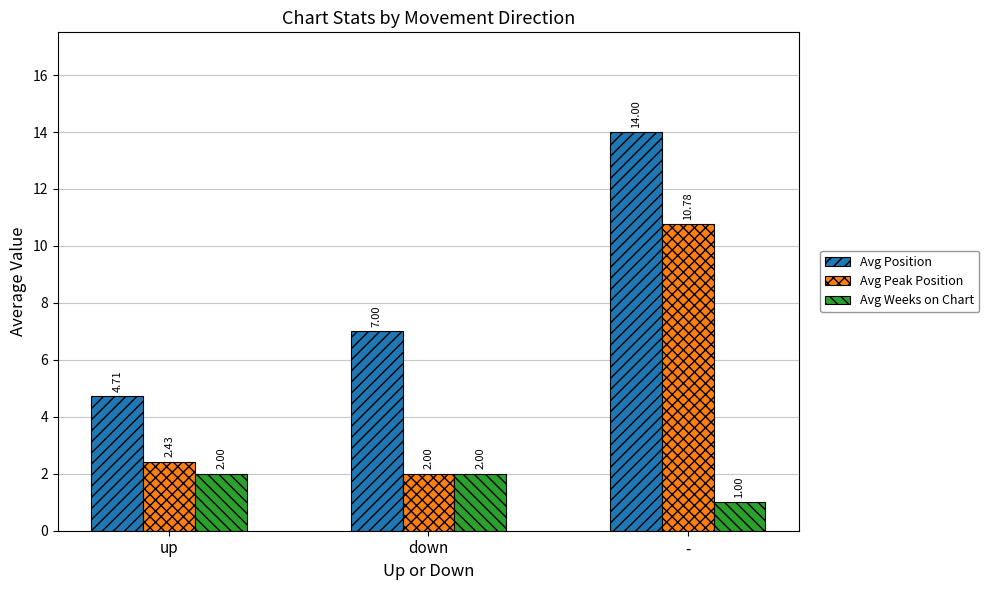

How many distinct data groups are displayed?

3